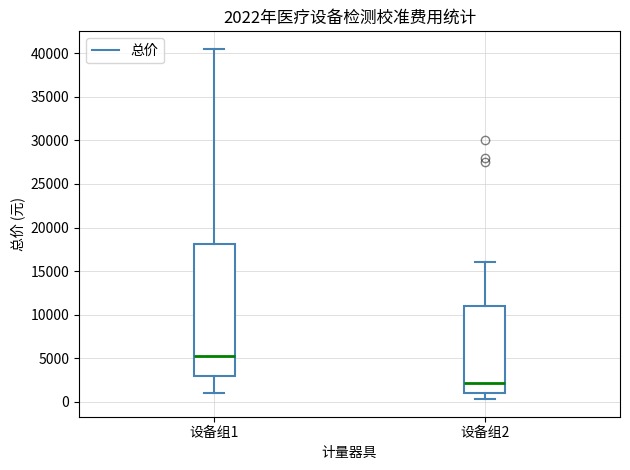

Which box's median line is the highest?

设备组1